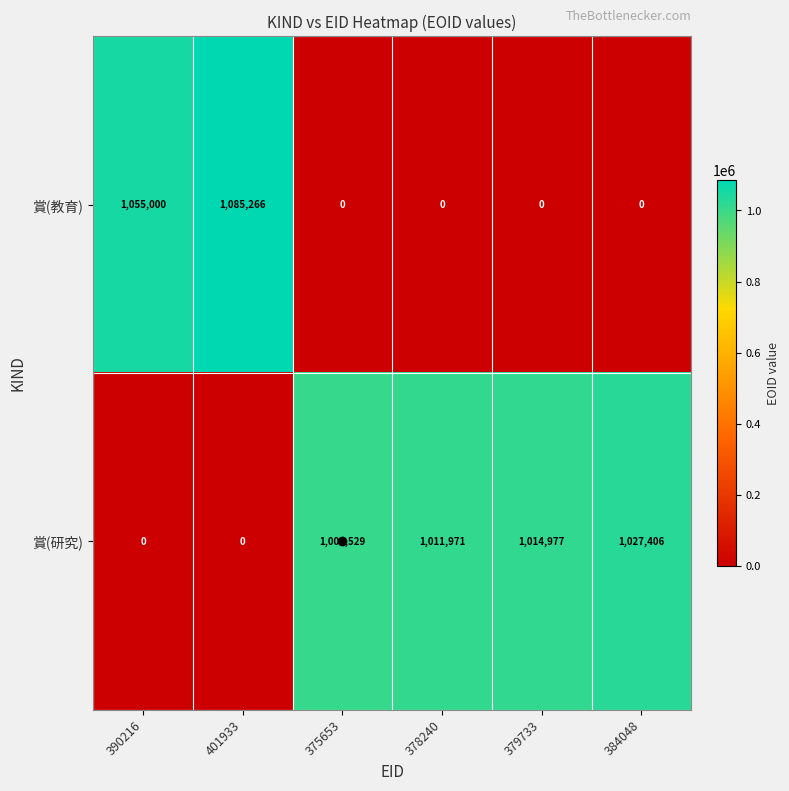

Between 378240 and 384048, which series saw the biggest shift?

賞(研究)